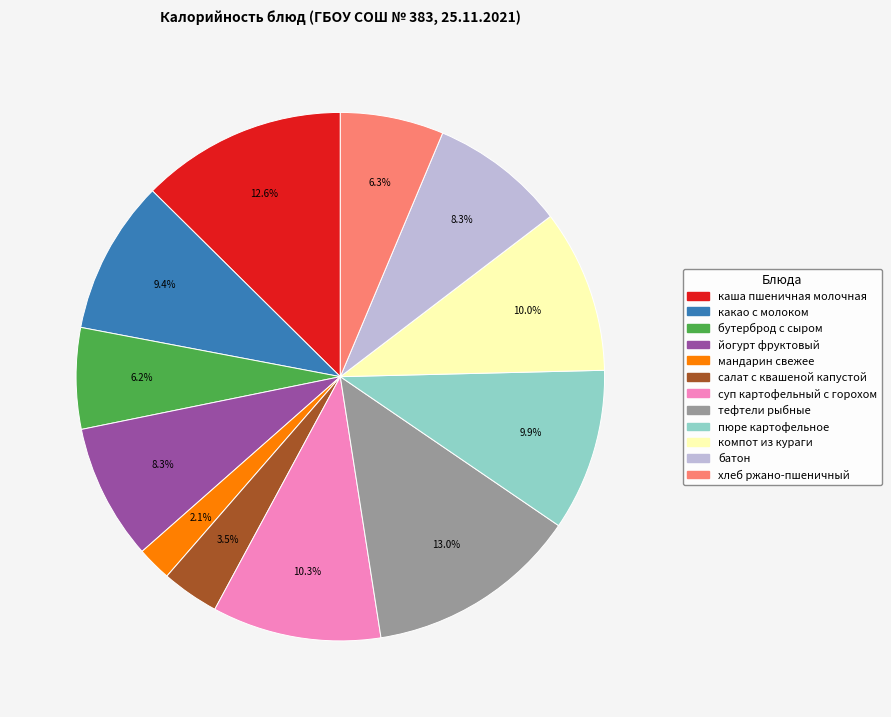

To the nearest percent, what is the difference between the largest and smallest slice percentages?

11%